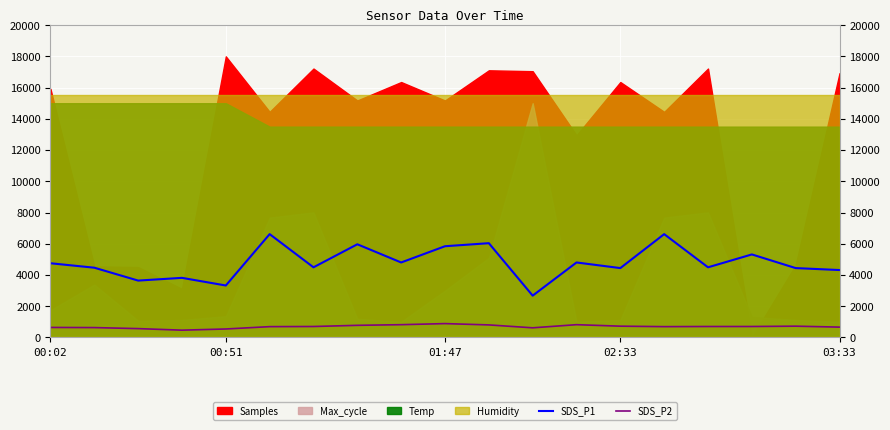

What is the lowest value of the SDS_P2 series?

465.0